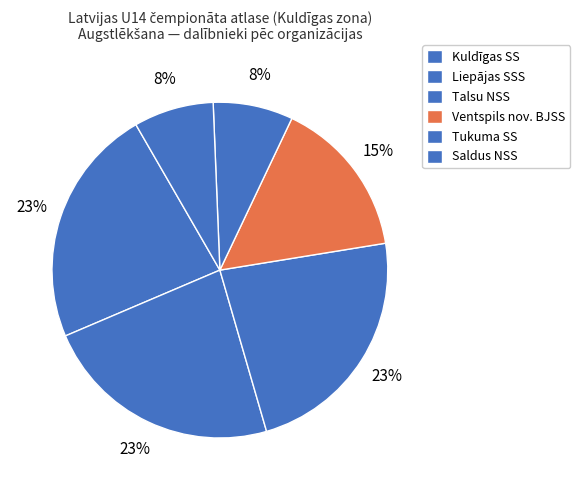

Which has a higher value, Kuldīgas SS or Talsu NSS?

Kuldīgas SS